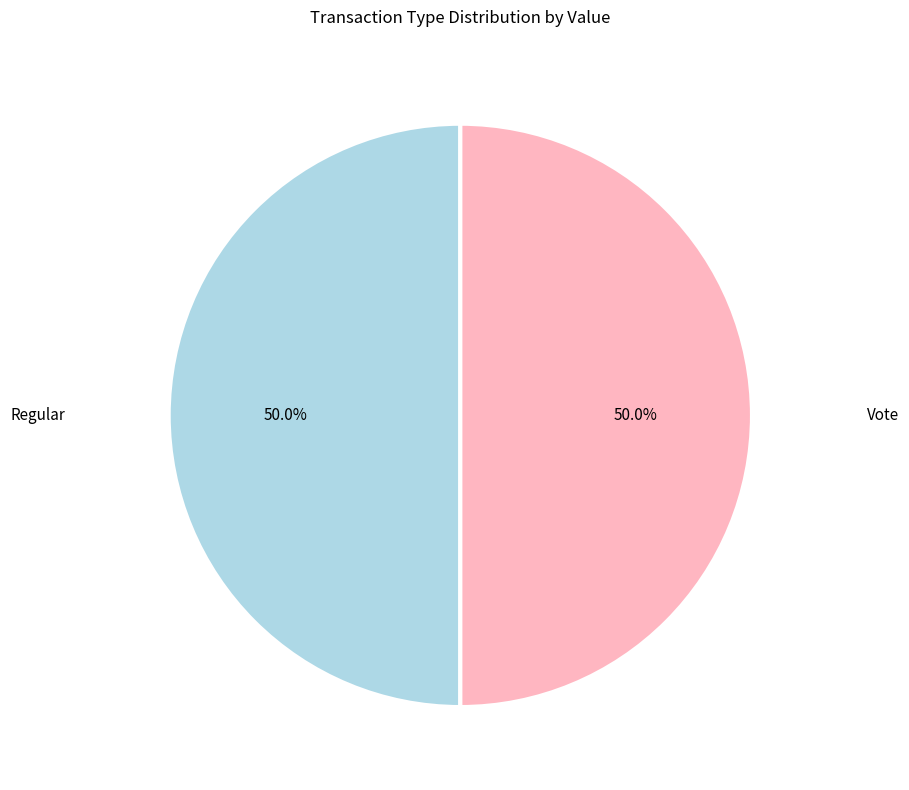

How many slices are in this pie chart?

2